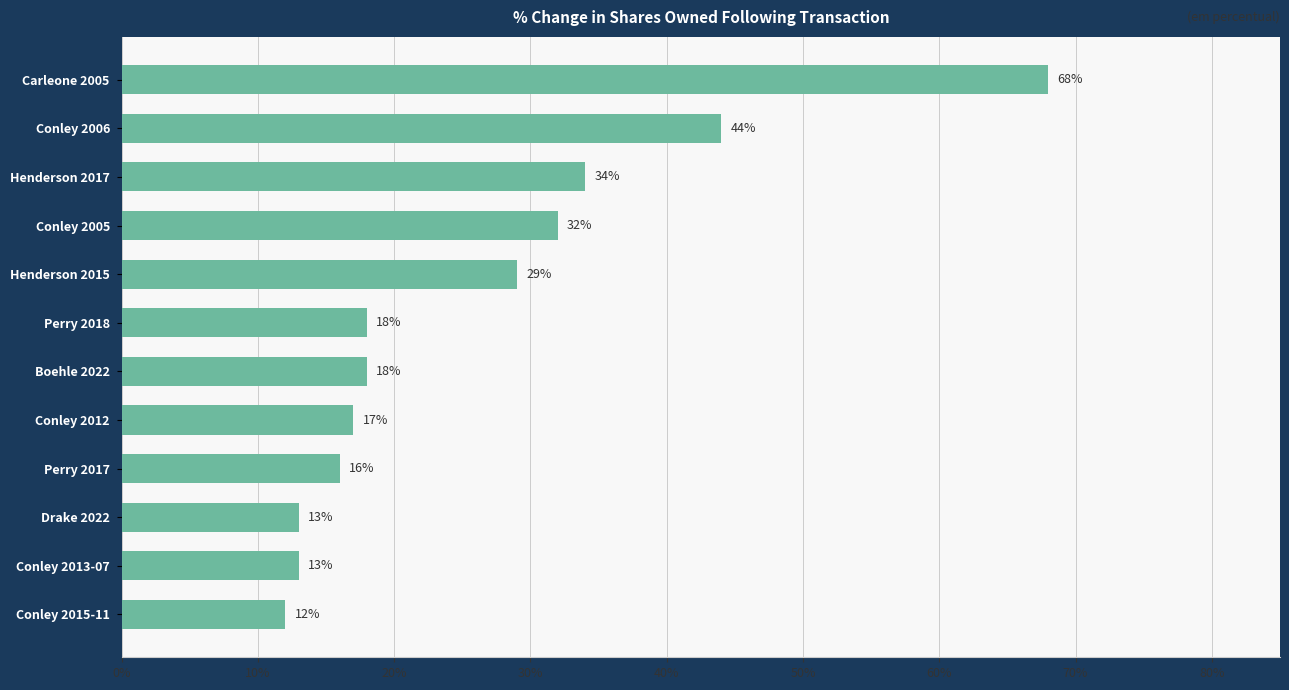

What is the label of the 12th bar from the bottom?

Carleone 2005